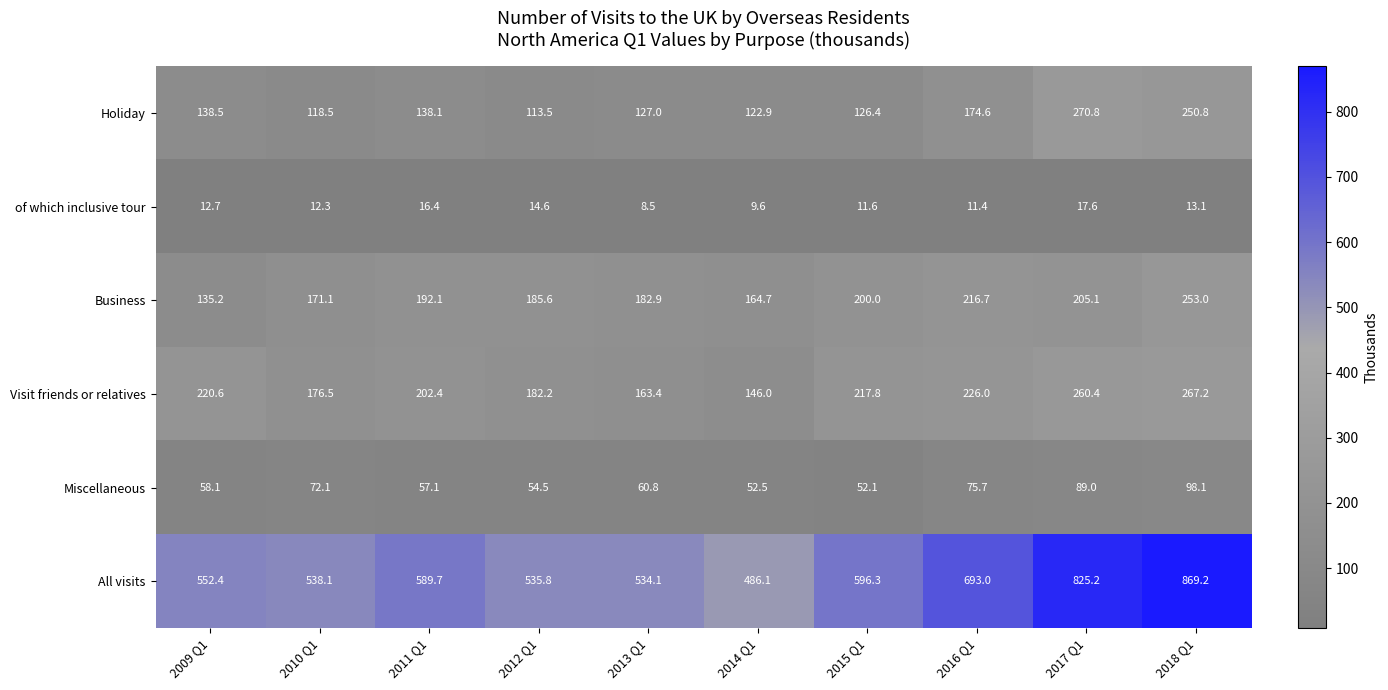

At which category is the sum across all series the highest?

2018 Q1